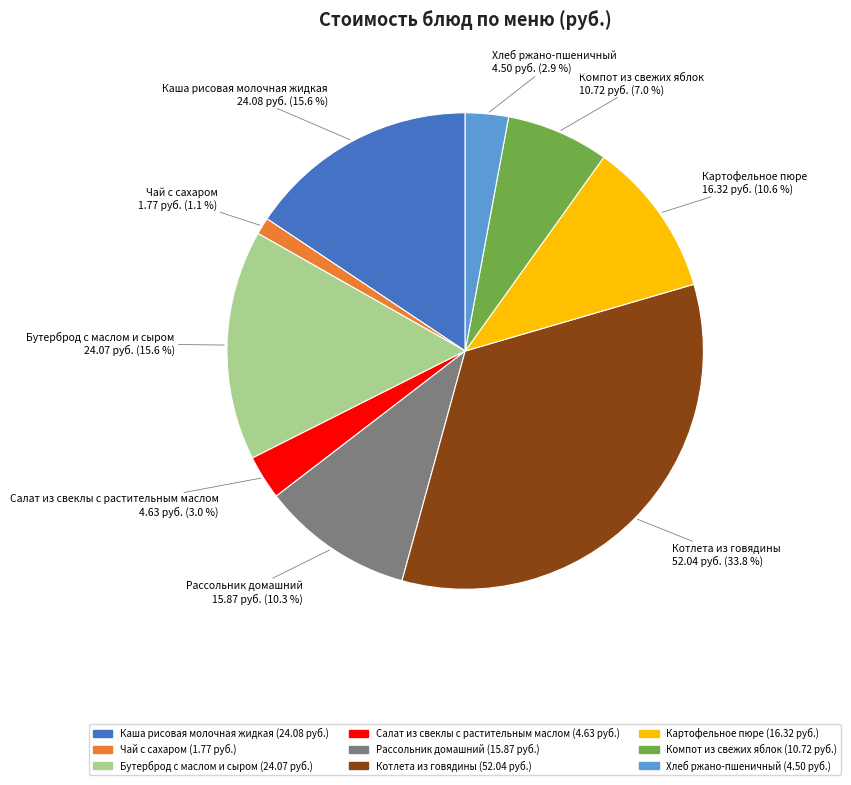

What percentage is NOT represented by Котлета из говядины?

66.2%